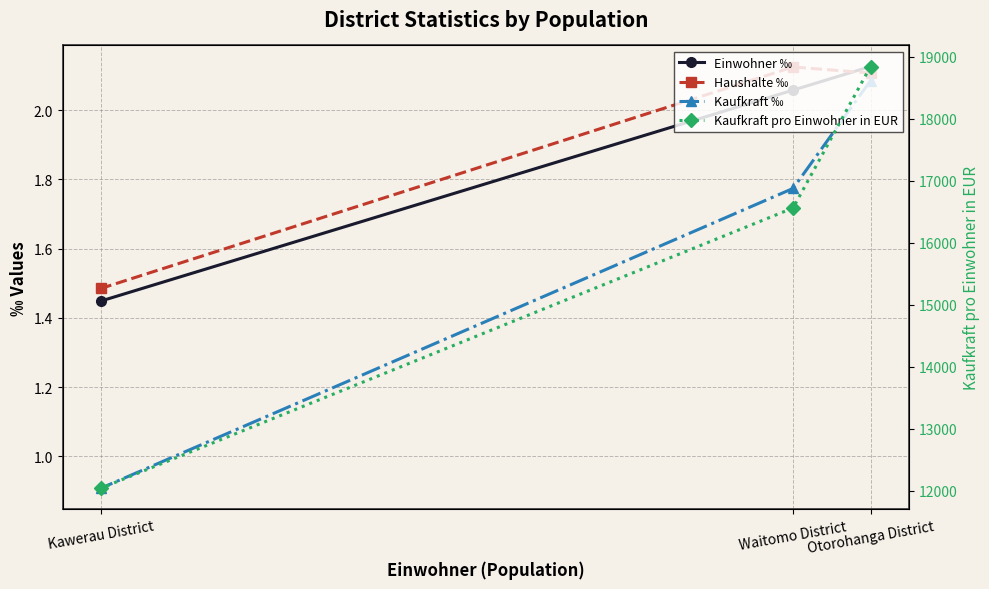

What is the label of the 3rd point from the left?

Kawerau District